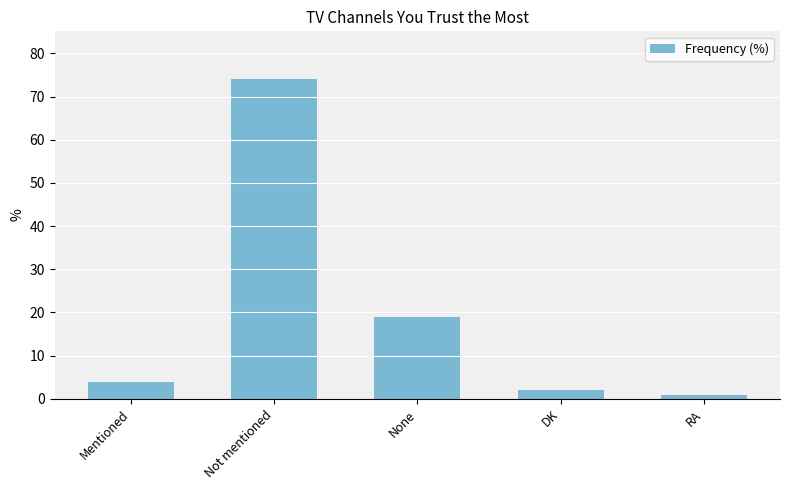

Rank the categories by value from highest to lowest.

Not mentioned, None, Mentioned, DK, RA